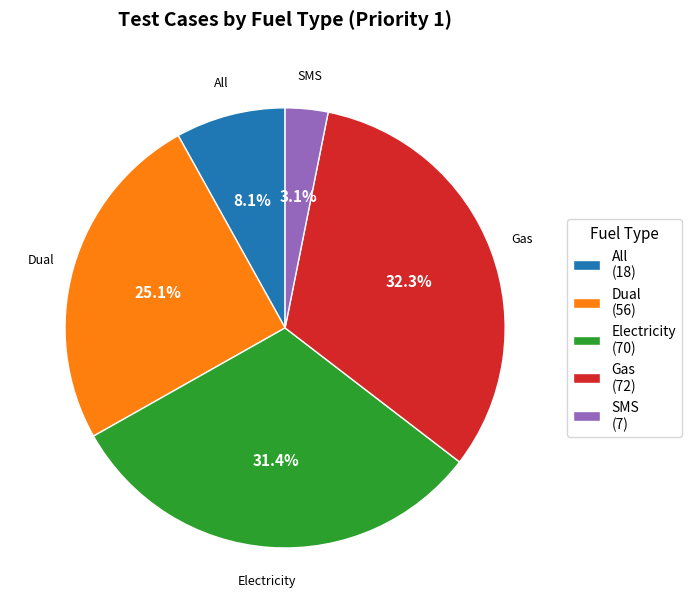

Does any single category account for the majority?

No